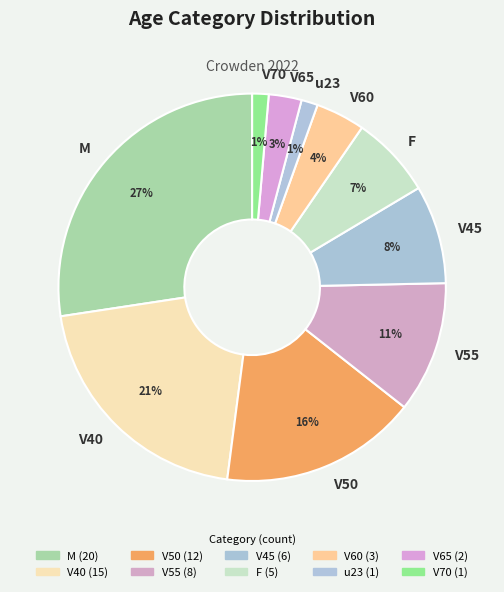

Approximately how many times larger is the value at V45 compared to V50?

0.5